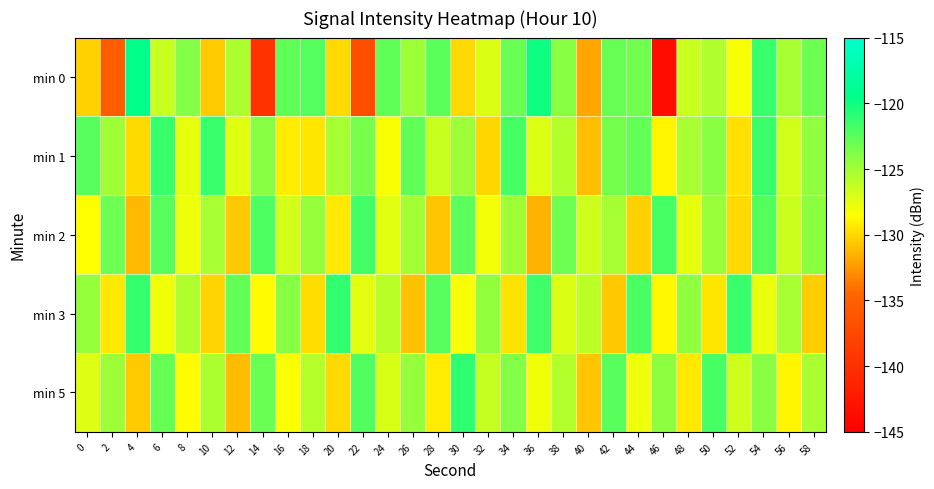

At which category is the sum across all series the highest?

54